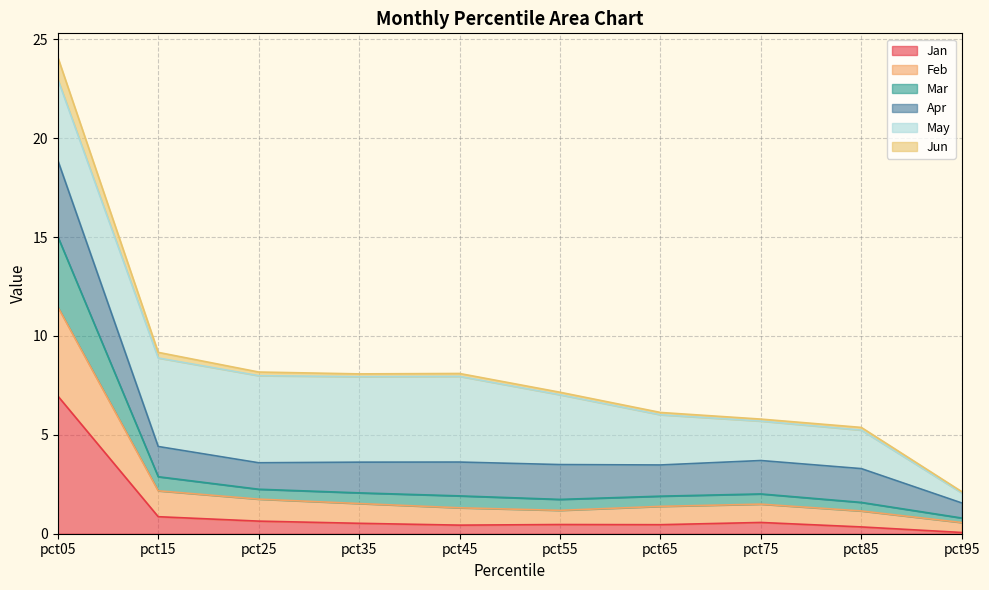

What is the maximum value for Jan?

7.0